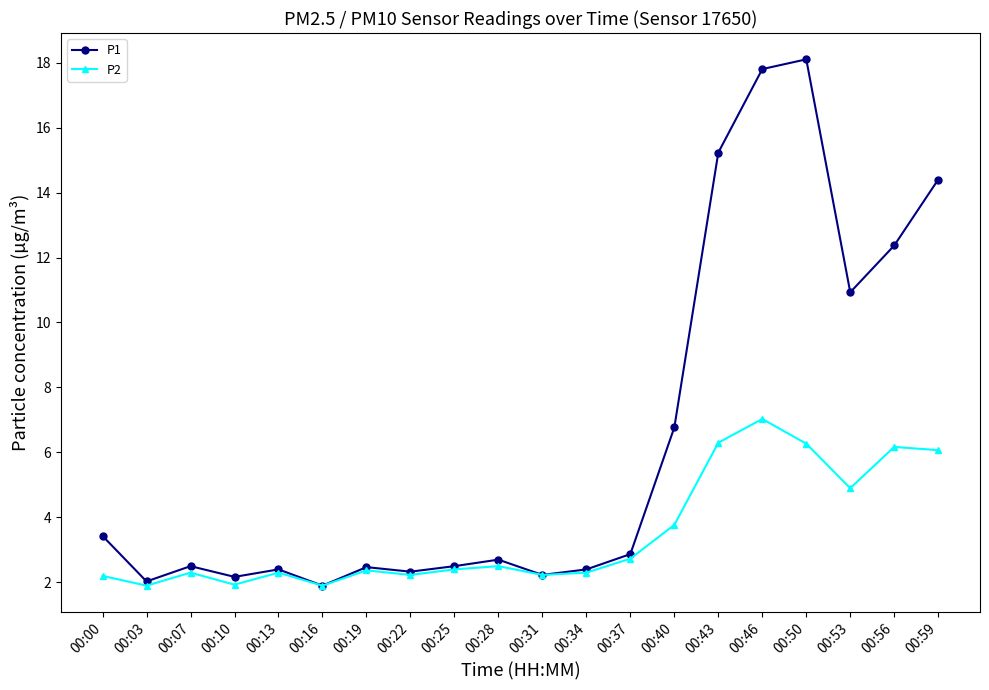

True or false: P2 has more than 1 interior local peaks.

True